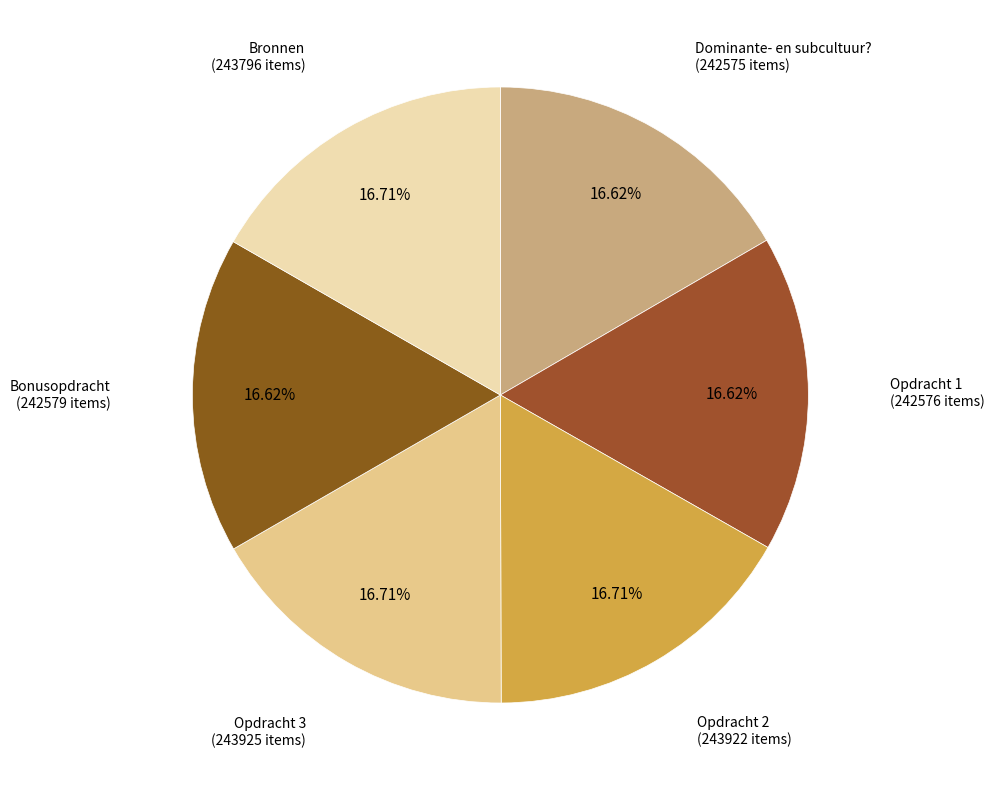

How much of the chart is everything except Opdracht 3?

83.3%